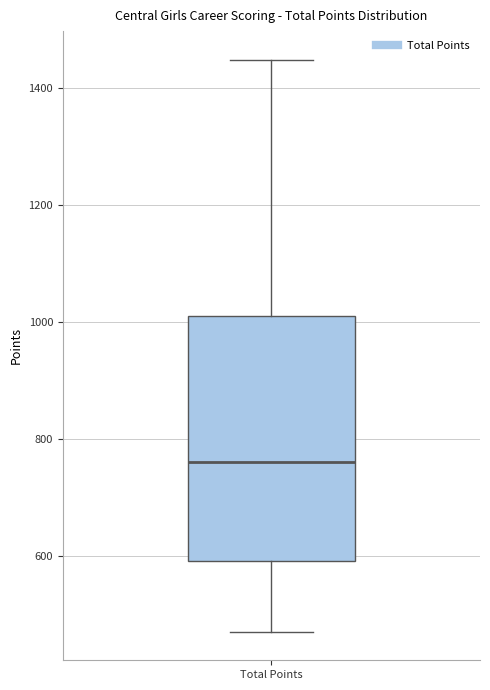

Where does the median line of the box for Total Points sit on the y-axis? The values are not printed on the chart, so give them approximately, as read against the axis.

760